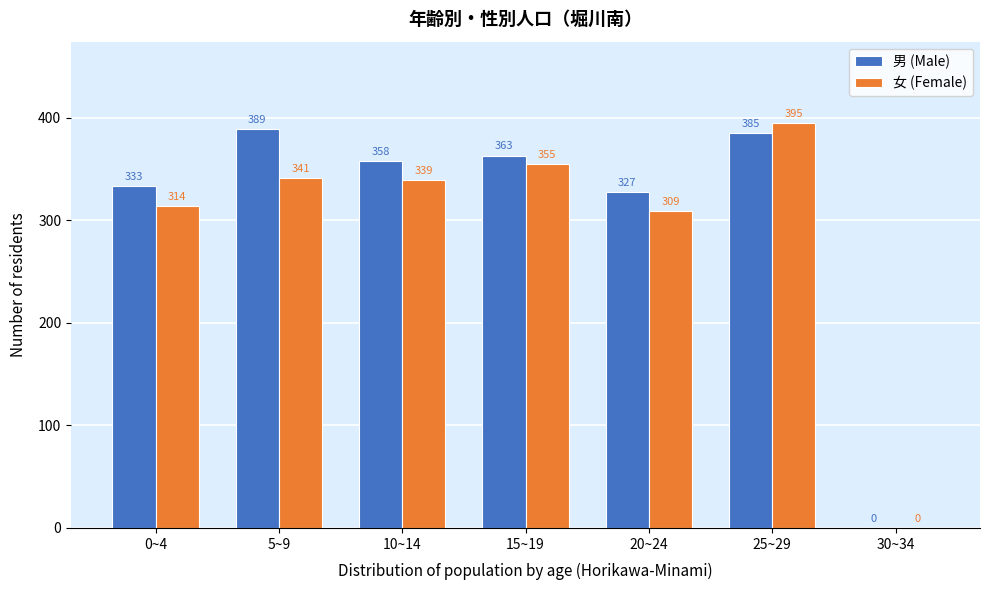

Reading right to left, what are all the values shown in this chart?

男 (Male): 30~34=0	25~29=385	20~24=327	15~19=363	10~14=358	5~9=389	0~4=333
女 (Female): 30~34=0	25~29=395	20~24=309	15~19=355	10~14=339	5~9=341	0~4=314